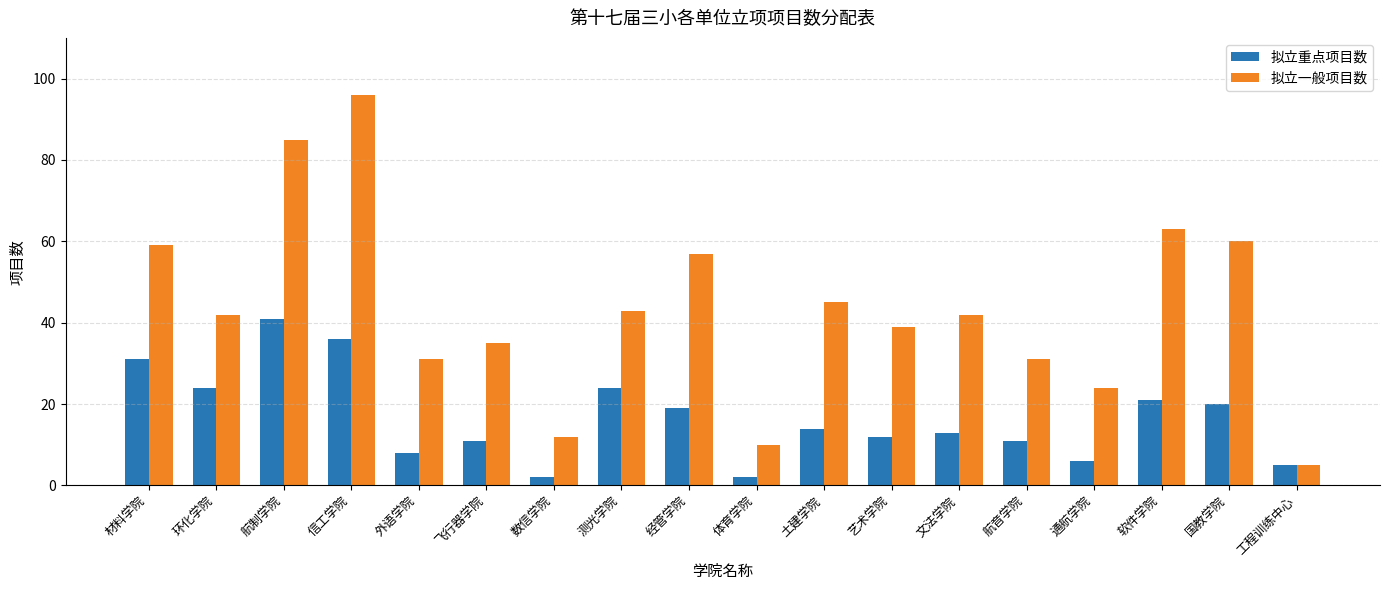

Rank the series by their maximum value, from lowest to highest.

拟立重点项目数, 拟立一般项目数